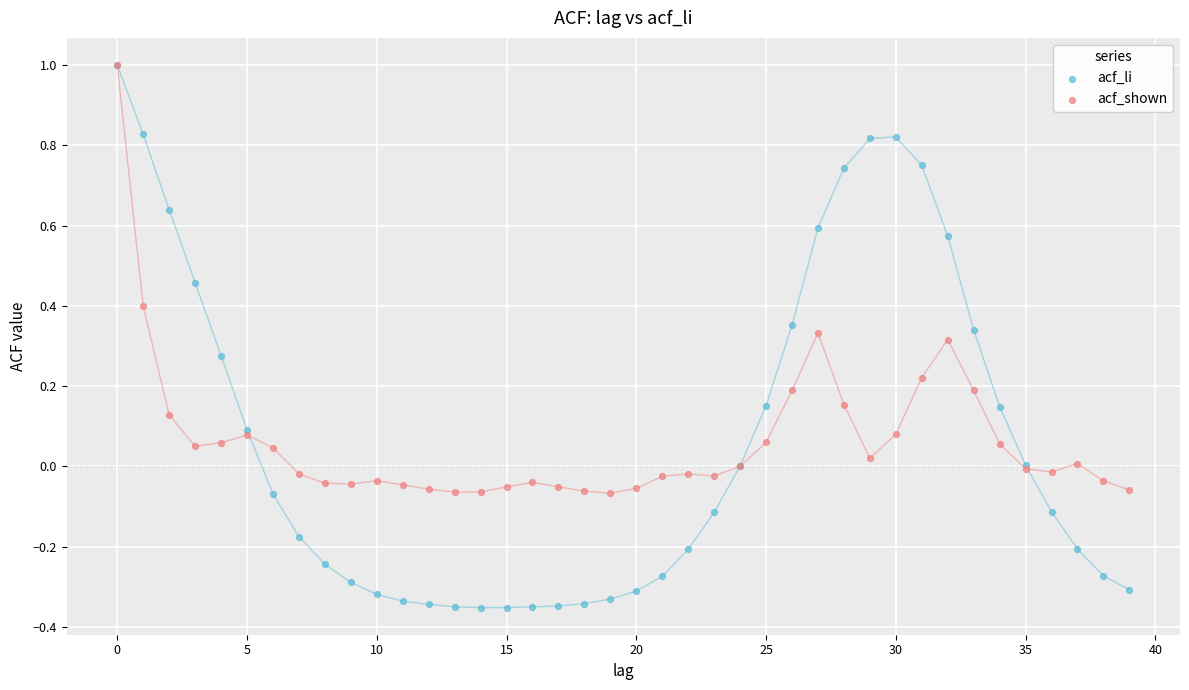

Which series contains the lowest Y value?

acf_li